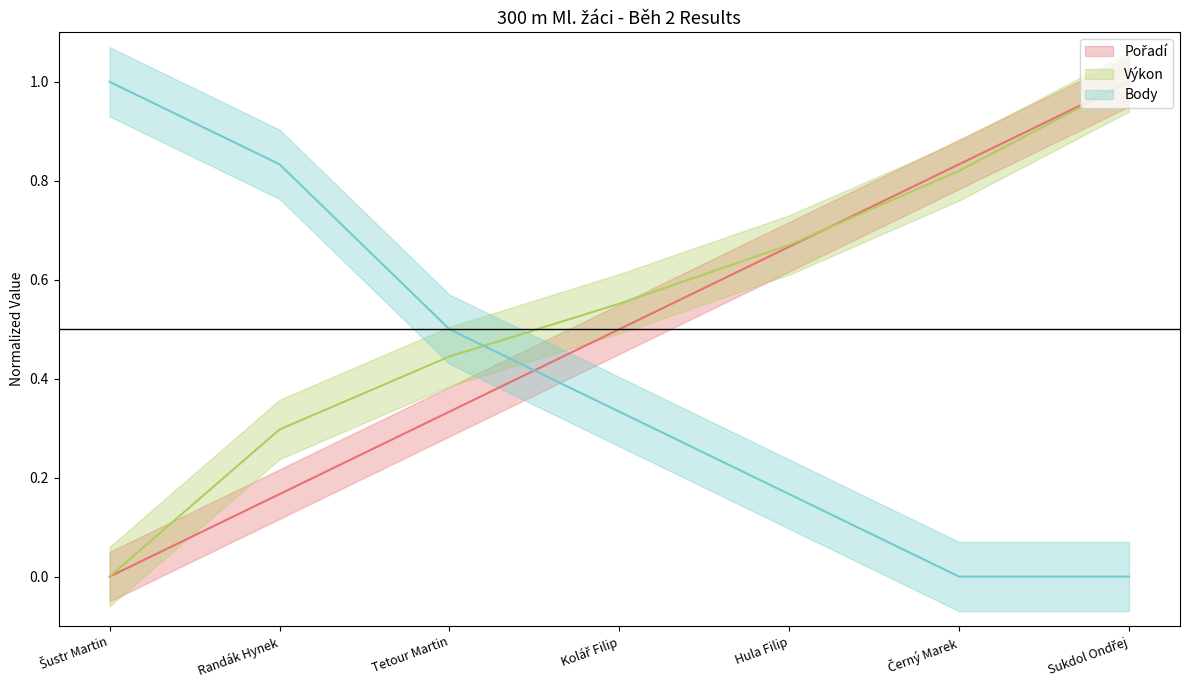

What value does the Výkon series have at Randák Hynek?

0.3